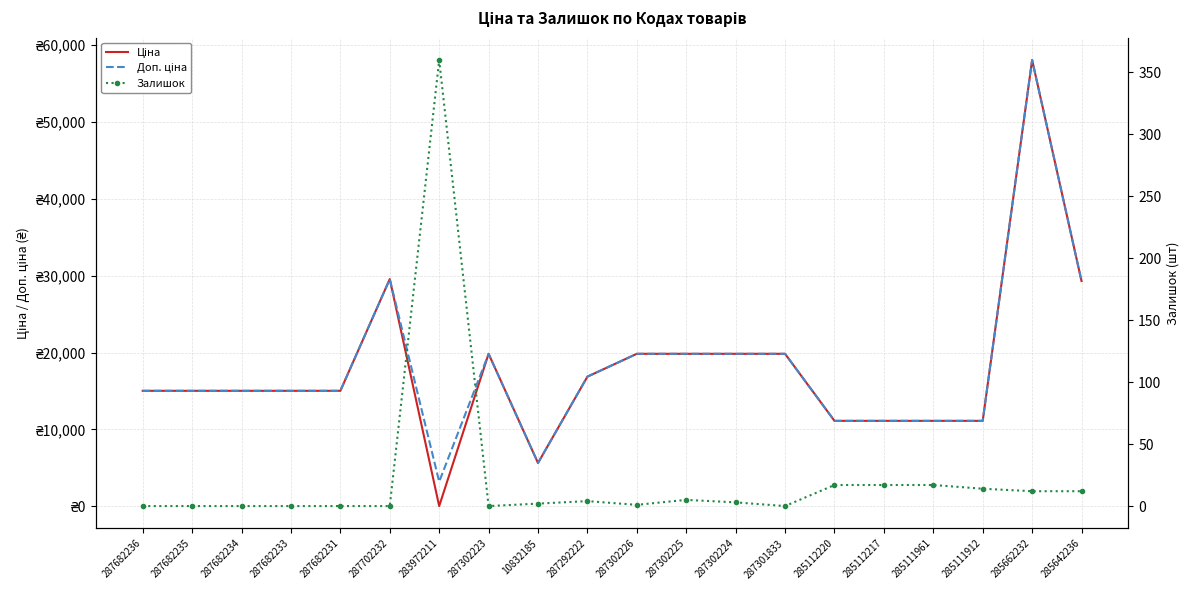

At which category does Доп. ціна reach its first local peak?

287702232